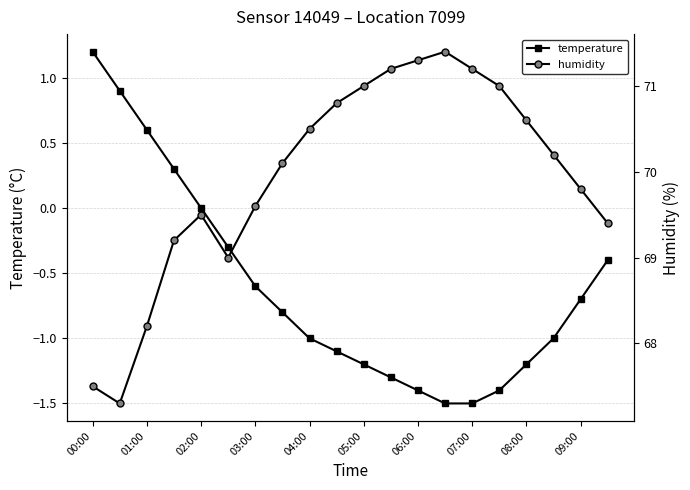

Which series has the widest spread of values?

humidity